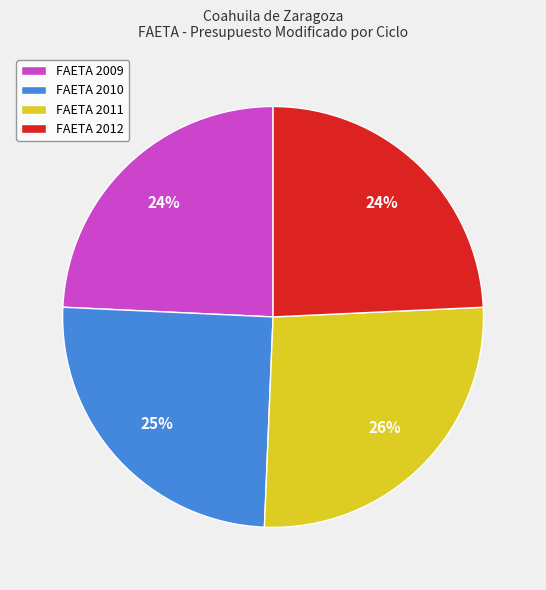

To the nearest percent, what is the average slice percentage?

25%